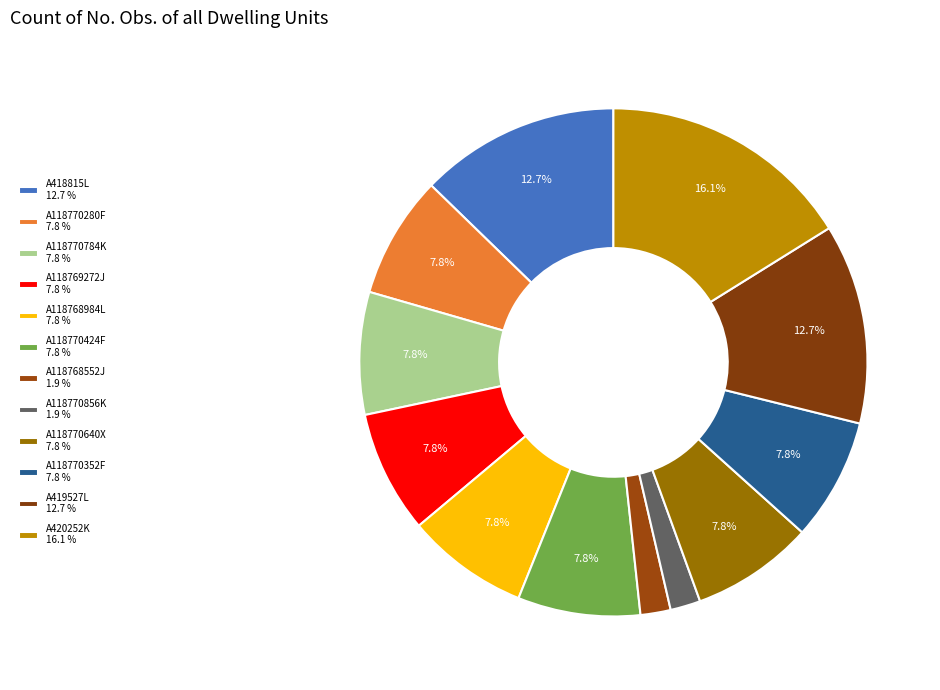

Which has a higher value, A118770784K or A419527L?

A419527L